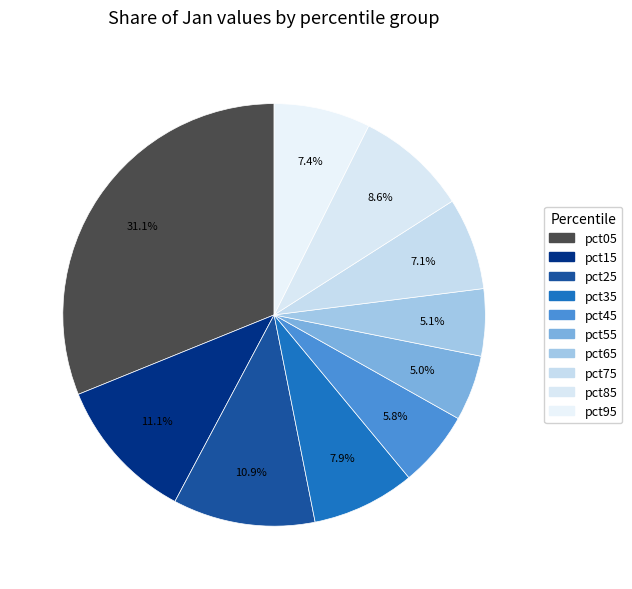

Count the number of slices in the pie.

10